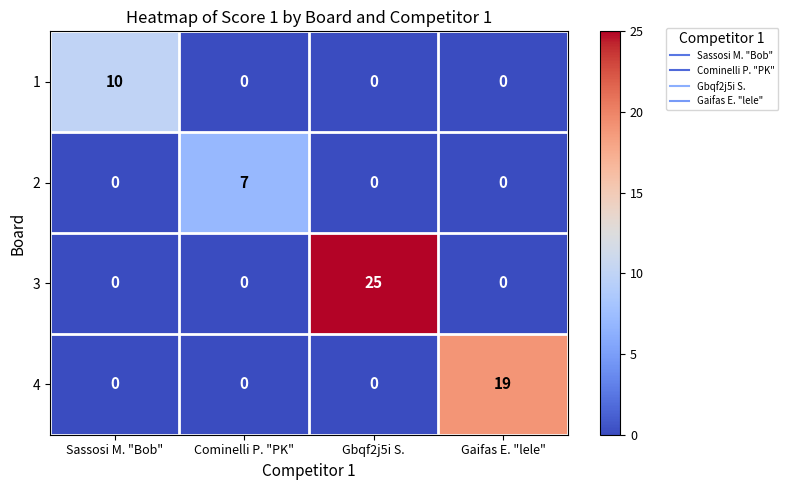

Reading right to left, list all the values displayed in this chart.

1: Gaifas E. "lele"=0	Gbqf2j5i S.=0	Cominelli P. "PK"=0	Sassosi M. "Bob"=10
2: Gaifas E. "lele"=0	Gbqf2j5i S.=0	Cominelli P. "PK"=7	Sassosi M. "Bob"=0
3: Gaifas E. "lele"=0	Gbqf2j5i S.=25	Cominelli P. "PK"=0	Sassosi M. "Bob"=0
4: Gaifas E. "lele"=19	Gbqf2j5i S.=0	Cominelli P. "PK"=0	Sassosi M. "Bob"=0